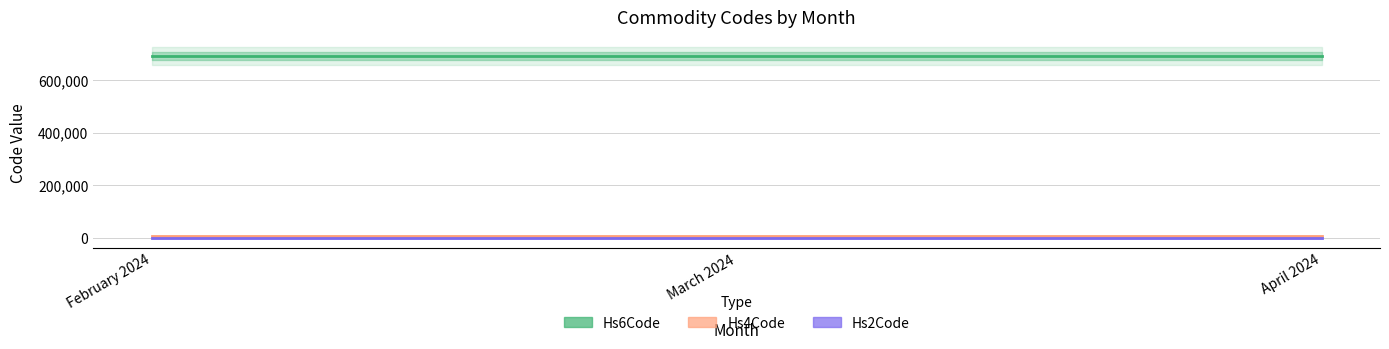

Which has a higher value, March 2024 or February 2024?

March 2024